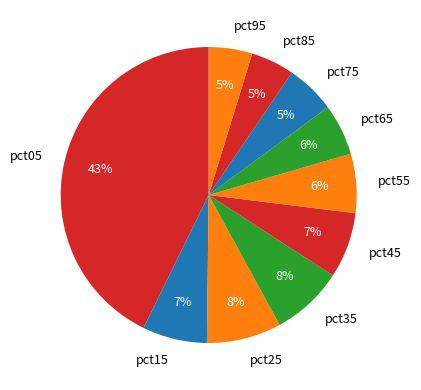

To the nearest percent, what is the average slice percentage?

10%